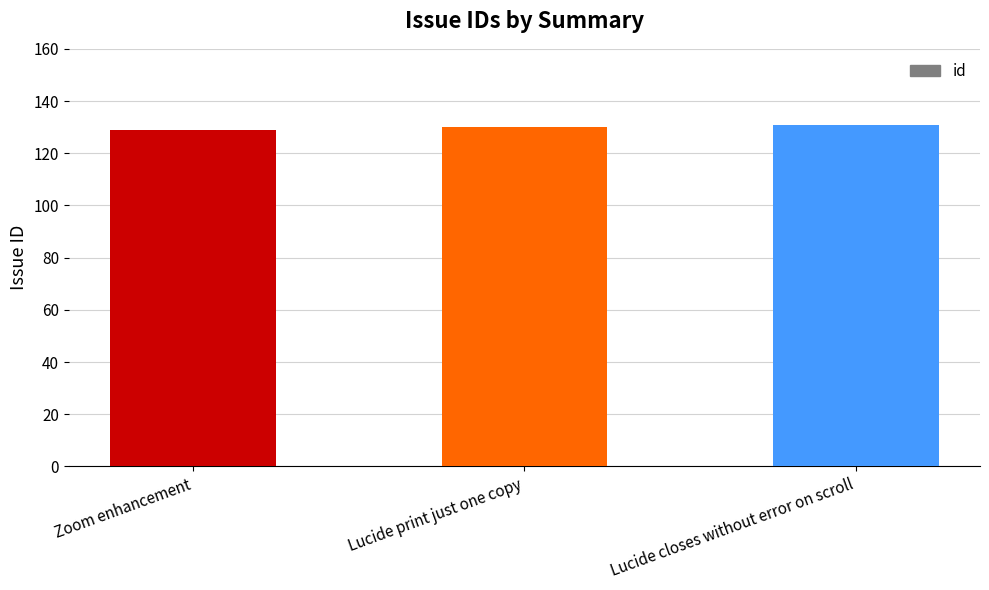

Approximately how many times larger is the value at Zoom enhancement compared to Lucide closes without error on scroll?

1.0